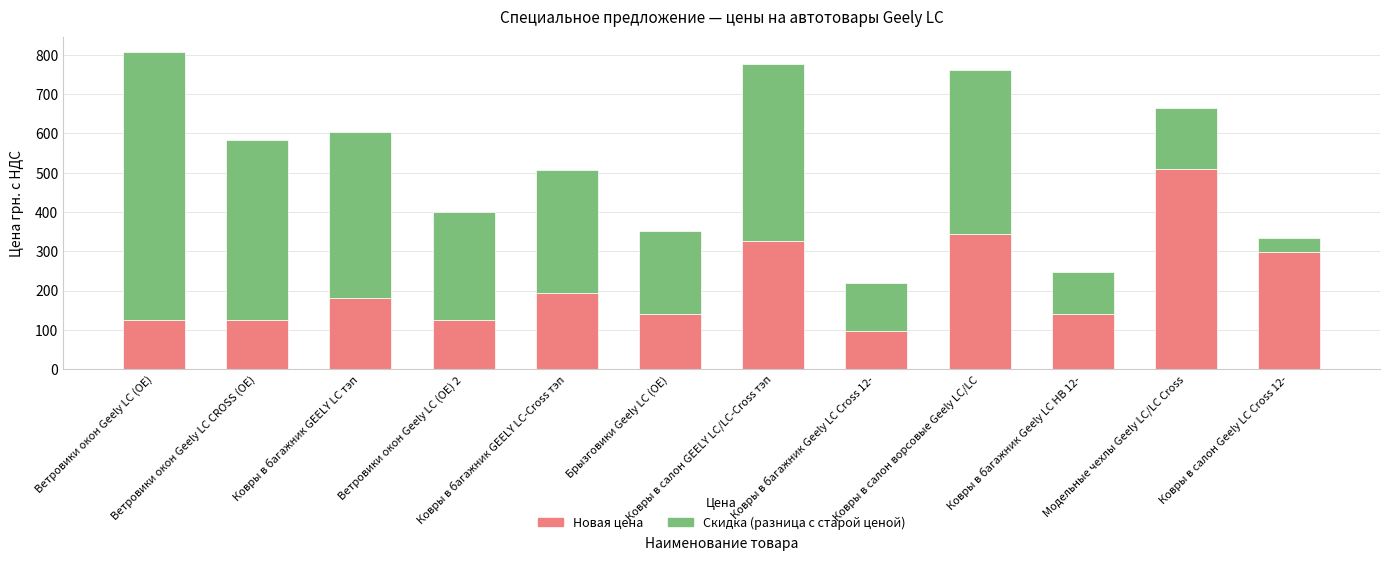

Count the number of data series in this chart.

2